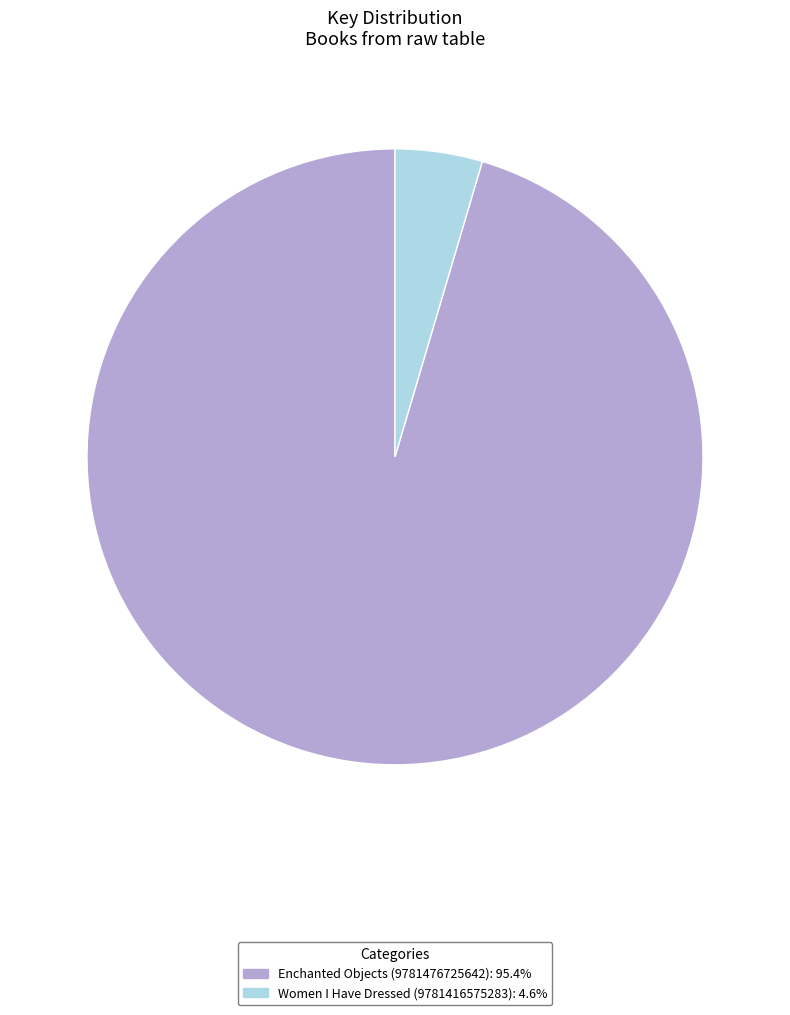

Is there a majority slice in this chart?

Yes